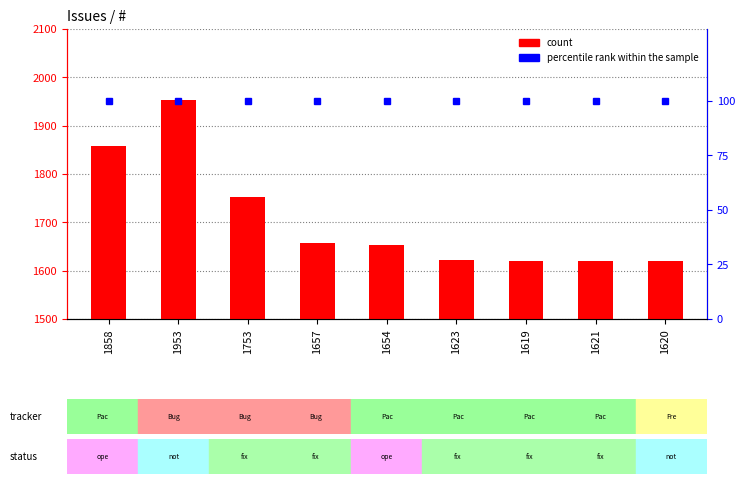

What is the difference between the count values at 1953 and 1858?

95